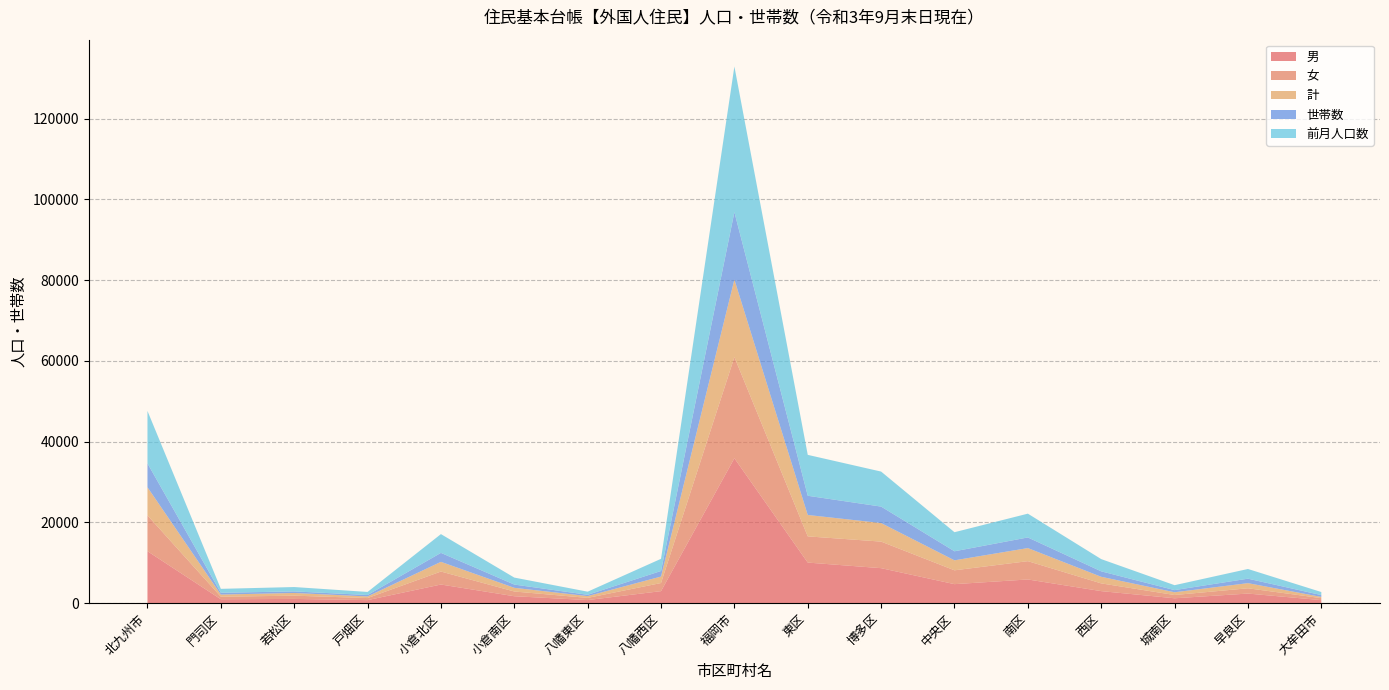

Reading left to right, extract all data points from this chart.

男: 6961	530	667	402	2402	913	443	1604	19195	5300	4596	2473	3240	1632	681	1273	299
女: 5910	441	385	354	2219	808	325	1378	16700	4756	4076	2240	2633	1354	533	1108	456
計: 12871	971	1052	756	4621	1721	768	2982	35895	10056	8672	4713	5873	2986	1214	2381	755
世帯数: 8877	631	808	508	3215	1169	539	2007	25053	6490	6577	3427	4533	1914	807	1305	492
前月人口数: 12994	977	1085	761	4650	1730	772	3019	36081	10135	8674	4723	5894	3030	1223	2402	760